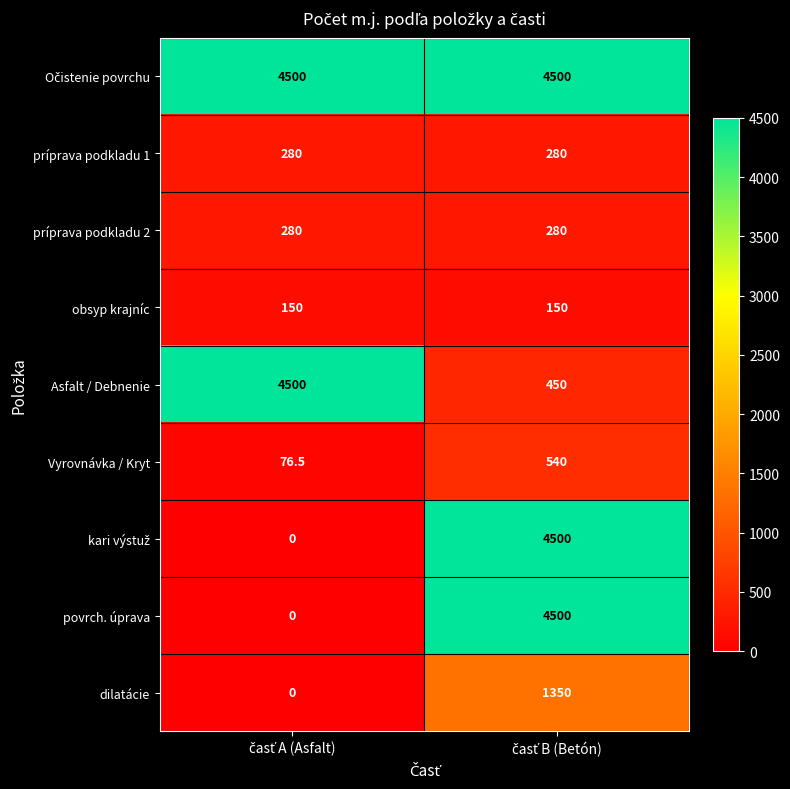

What is the sum of all príprava podkladu 1 values?

560.0